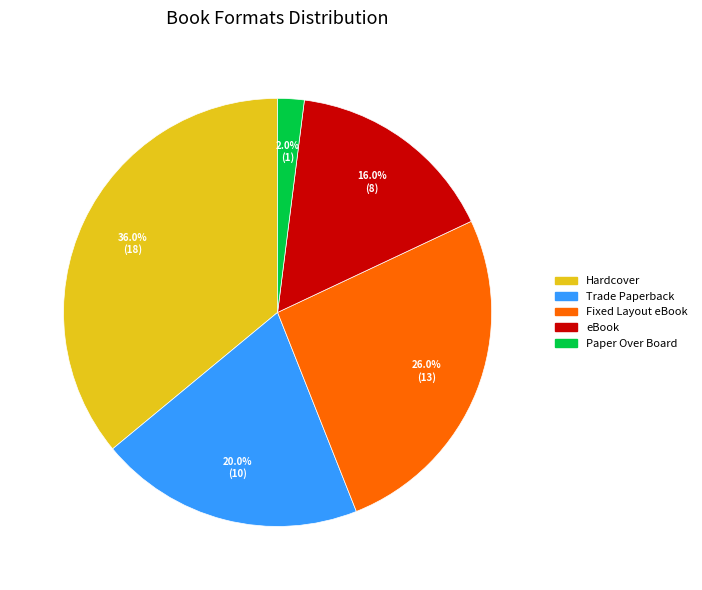

To the nearest percent, what is the average slice percentage?

20%